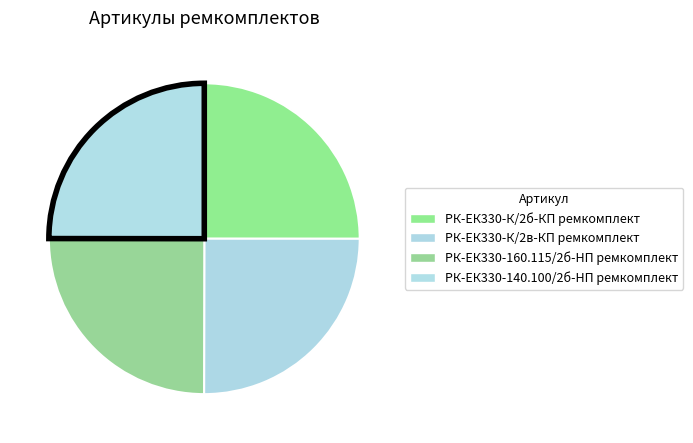

What is the ratio of the value at РК-ЕК330-К/2б-КП ремкомплект to the value at РК-ЕК330-К/2в-КП ремкомплект?

1.0